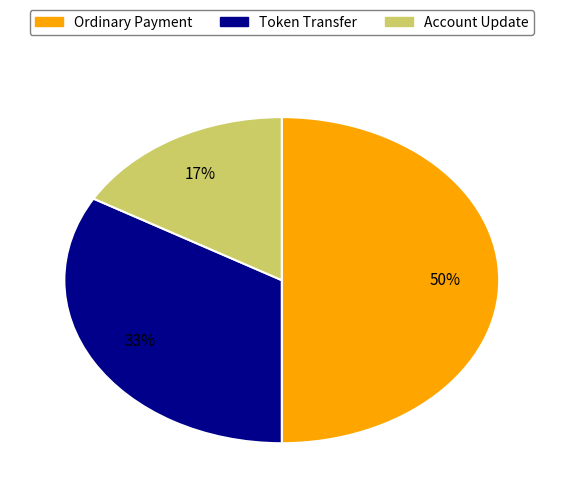

To the nearest percent, what is the difference between the largest and smallest slice percentages?

33%